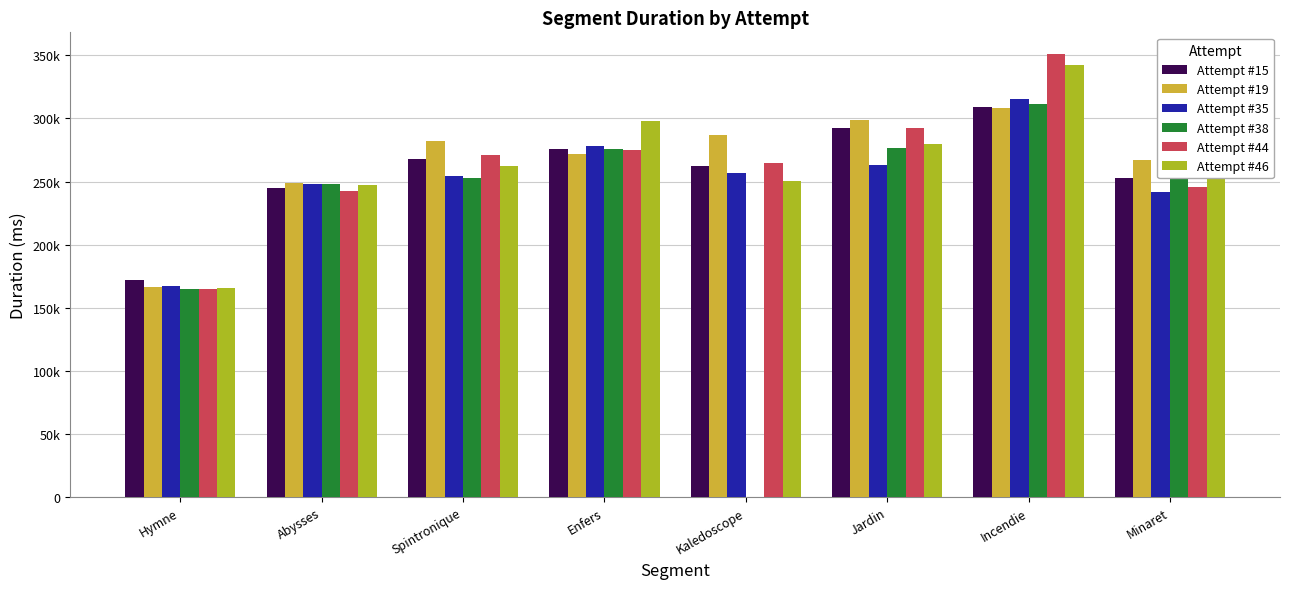

Where is Attempt #15 nearest to the value 240696?

Abysses